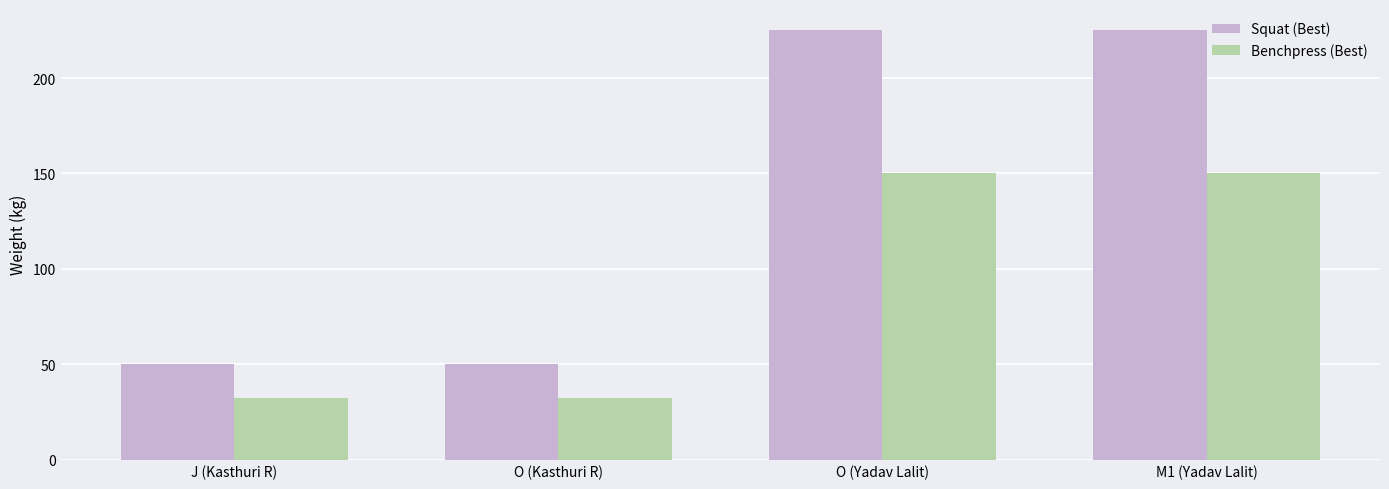

Which series has the widest spread of values?

Squat (Best)